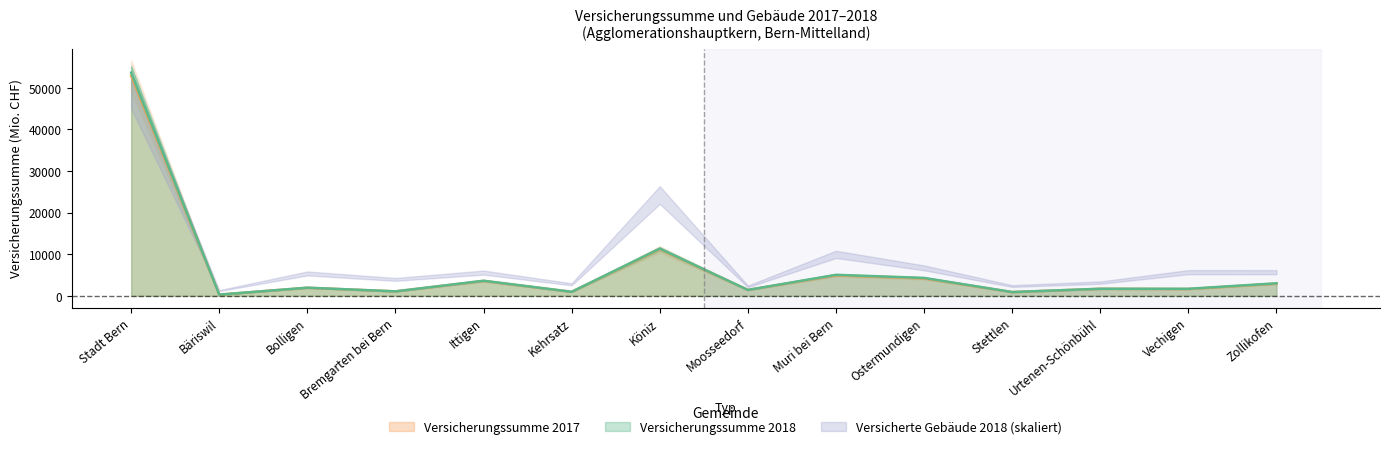

How many categories are shown in the chart?

14